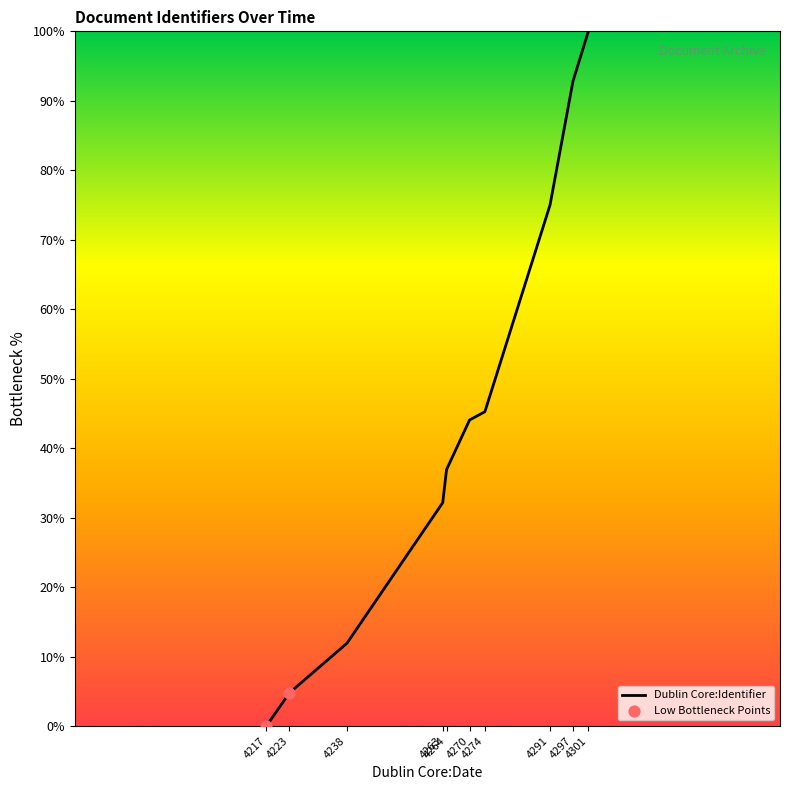

What is the maximum value shown in the chart?

100.0